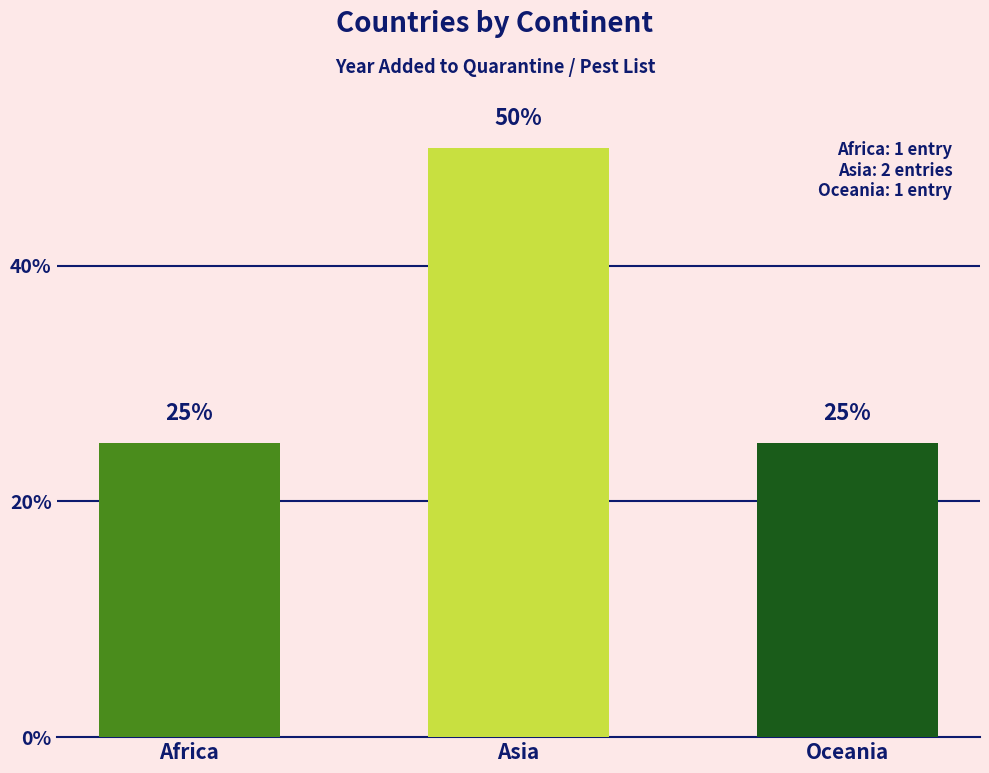

What is the difference between the values at Africa and Asia?

25